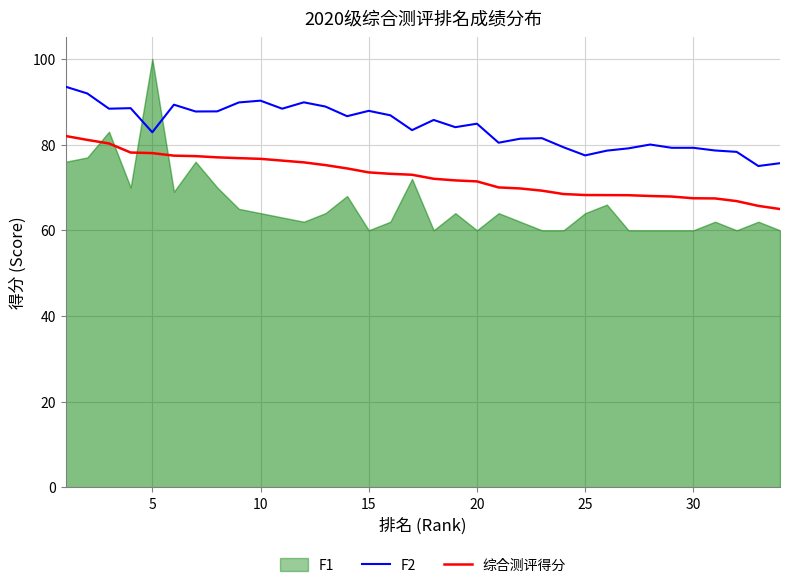

What is the sum of all F2 values?

2860.5